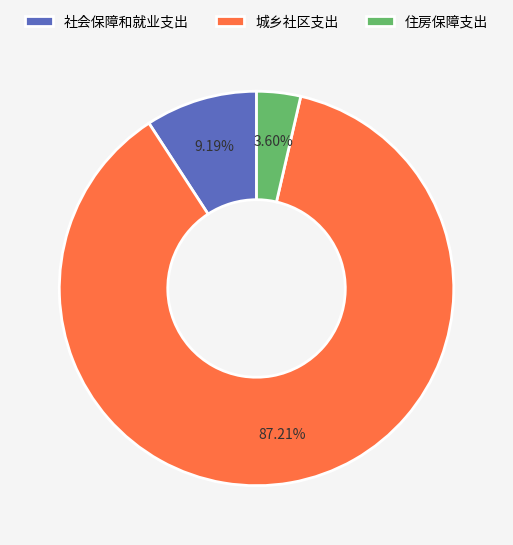

Is there a majority slice in this chart?

Yes